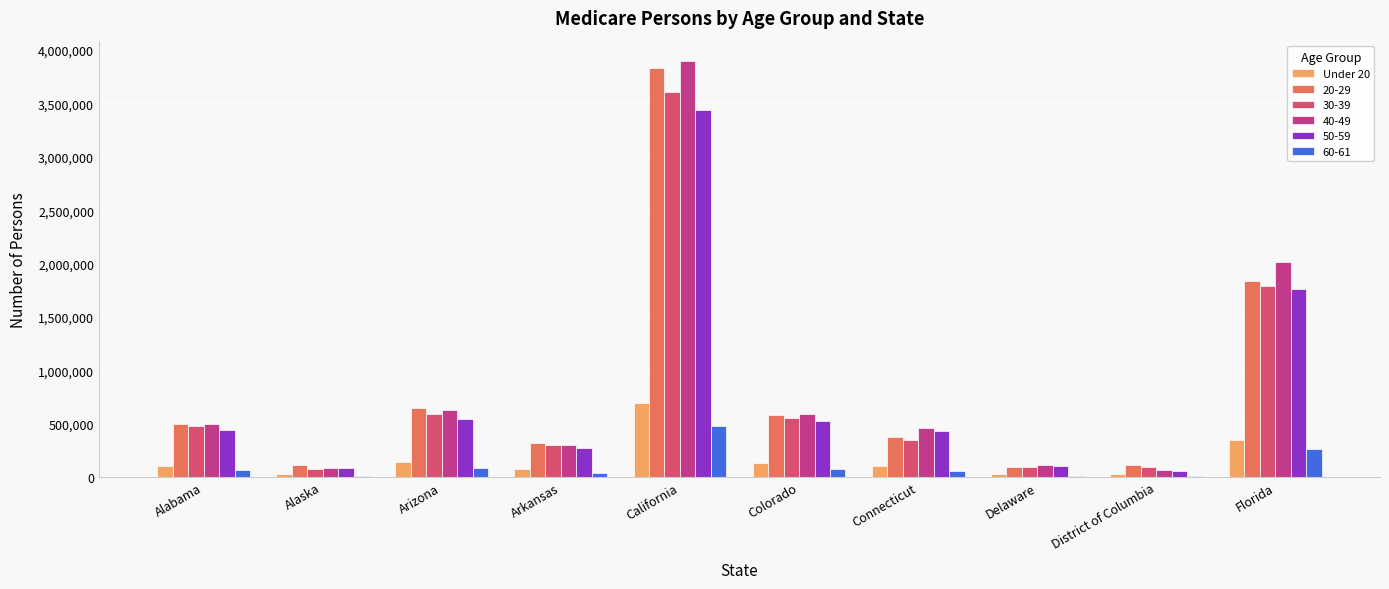

Is the value of 50-59 at California greater than the value of 20-29 at Delaware?

Yes